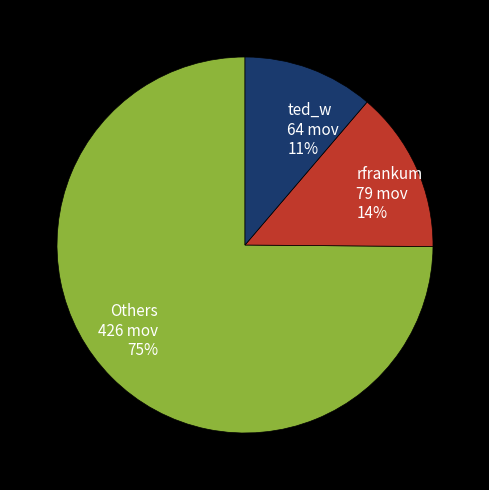

The rfrankum 79 mov 14% slice represents 20% of the pie. True or false?

False